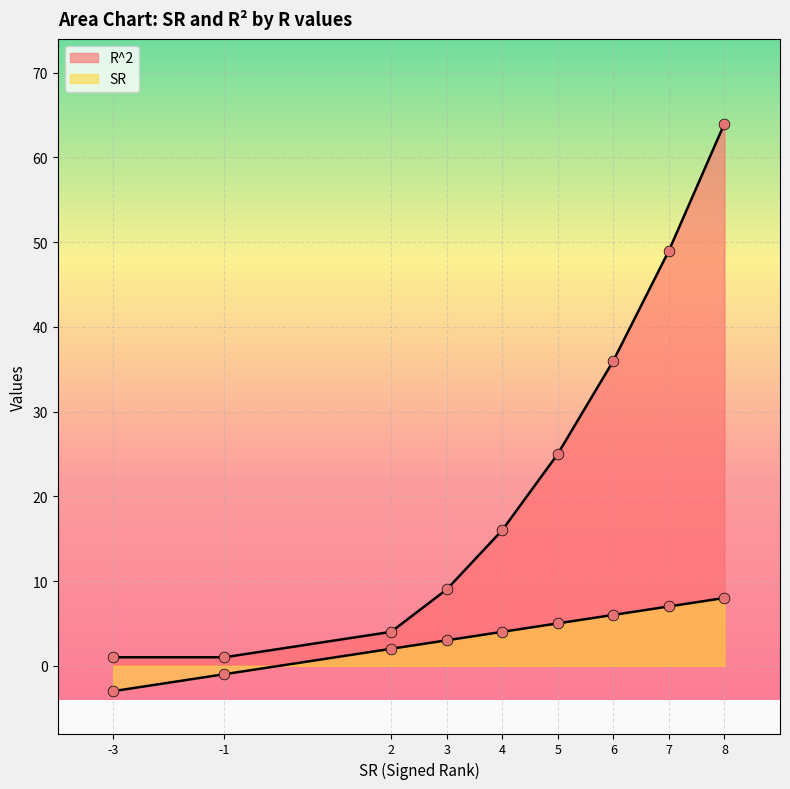

What is the total value across all series at 7?

56